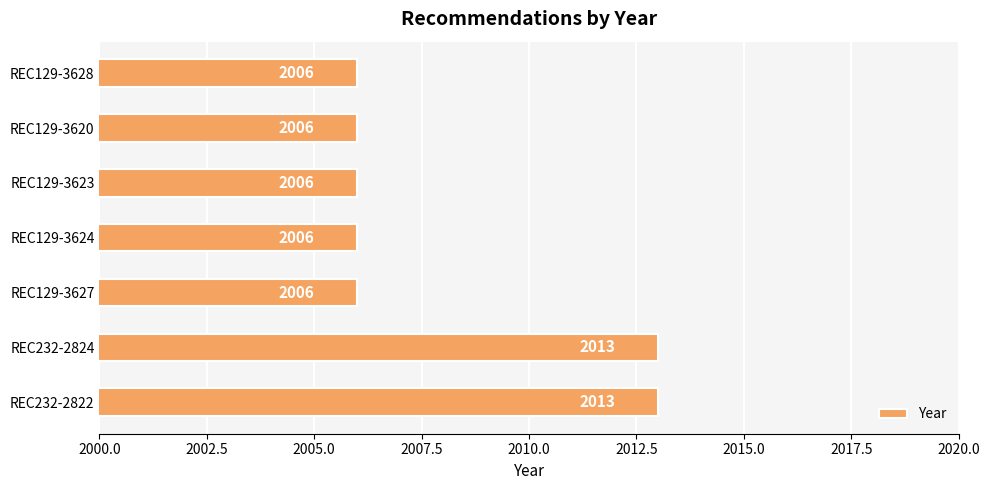

Is it true that the value at REC129-3623 is 2006?

True